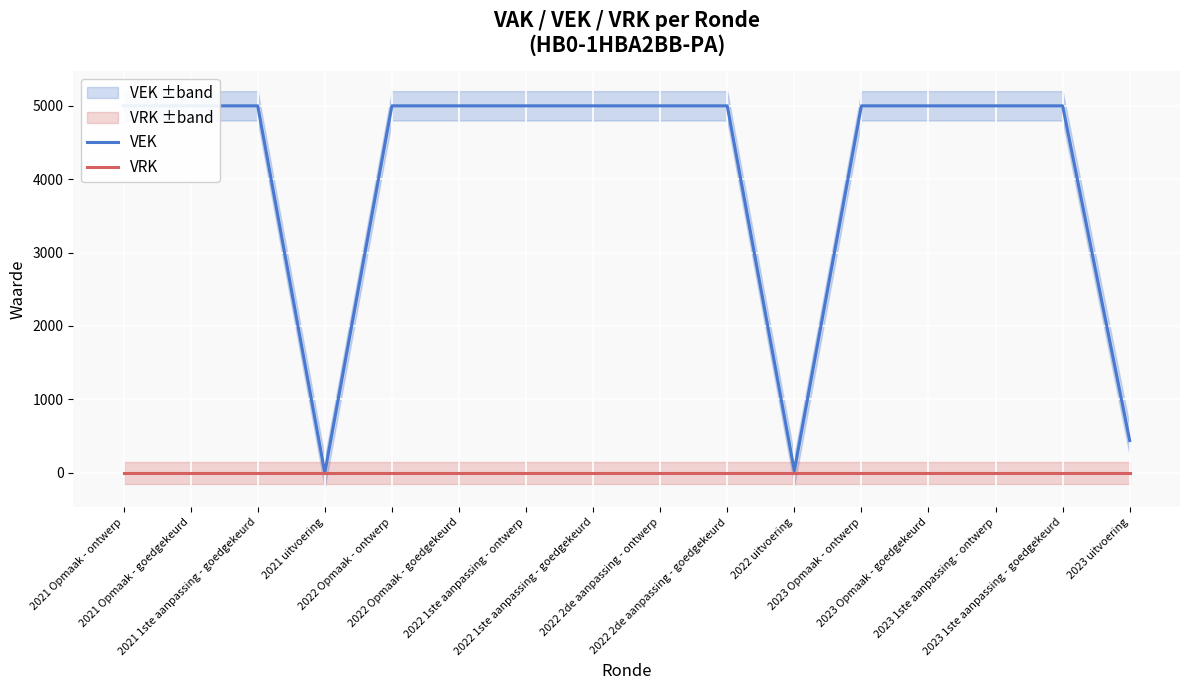

What is the spread (max minus min) of values at 2023 uitvoering?

438